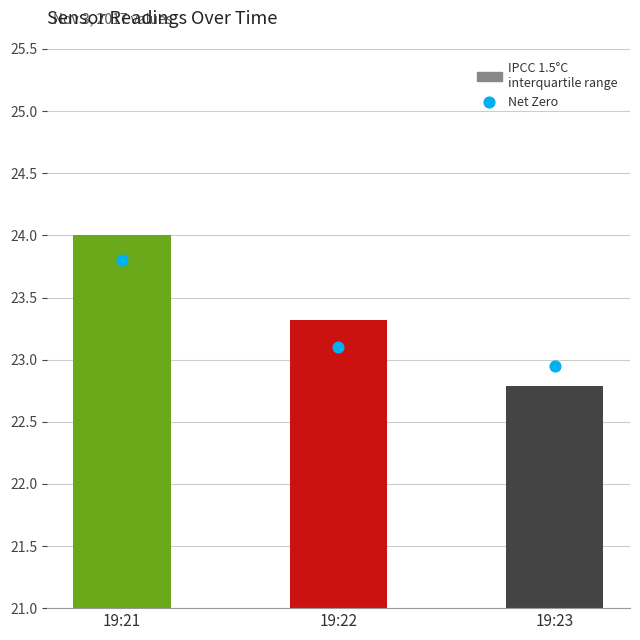

What are all the series names shown in the legend?

IPCC 1.5°C interquartile range, Net Zero